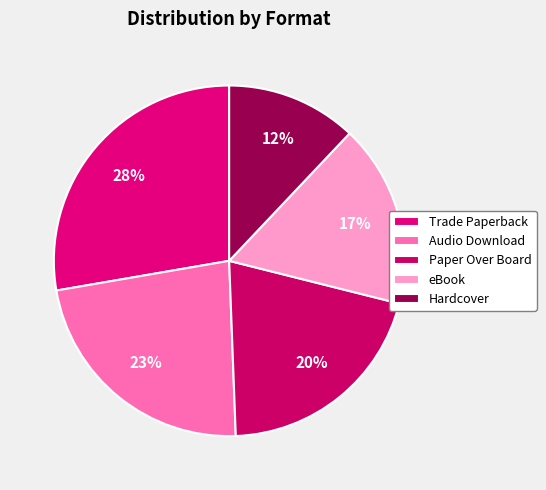

True or false: Audio Download accounts for 23% of the total.

True